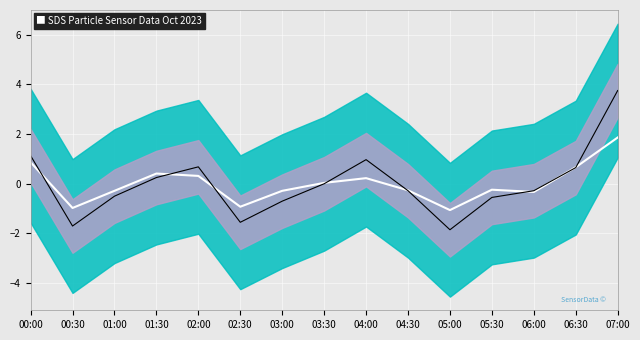

At which category does Center Line reach its first local valley?

00:30